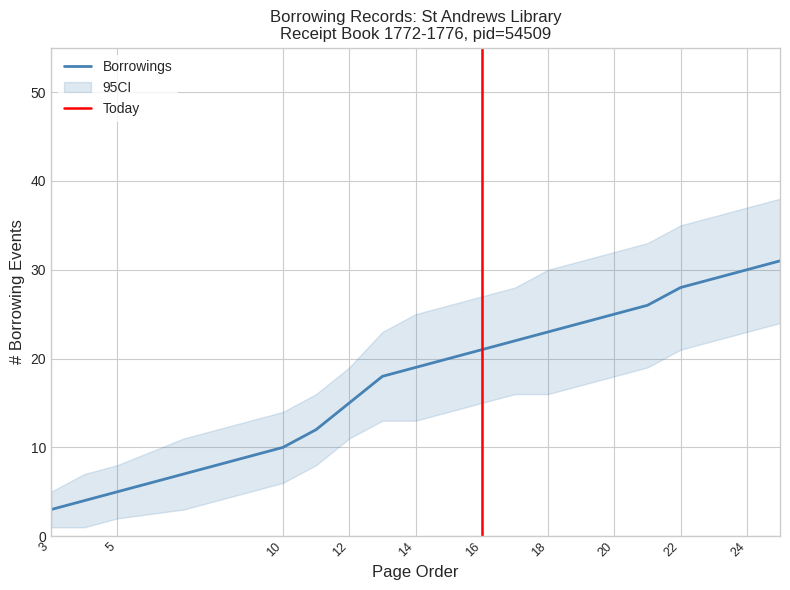

What is the highest value of the Borrowings series?

31